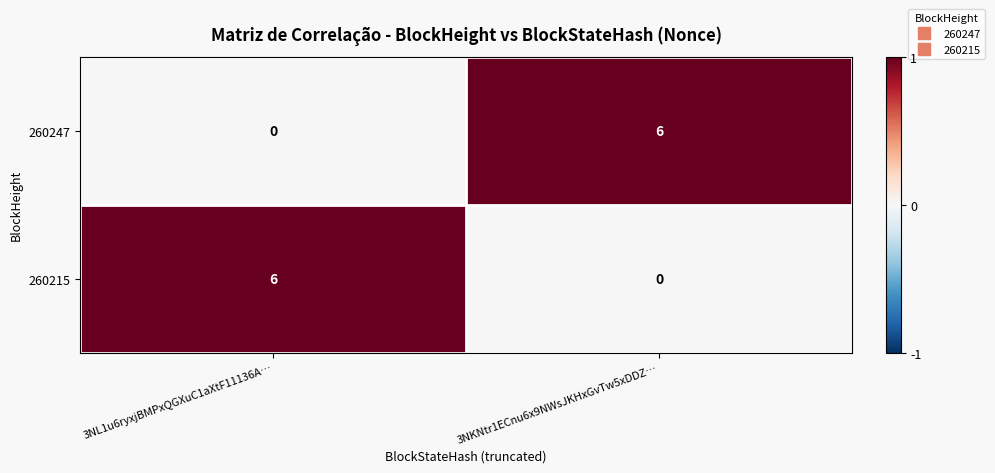

The 260247 series shows -3 at 3NL1u6ryxjBMPxQGXuC1aXtF11136A…. True or false?

False